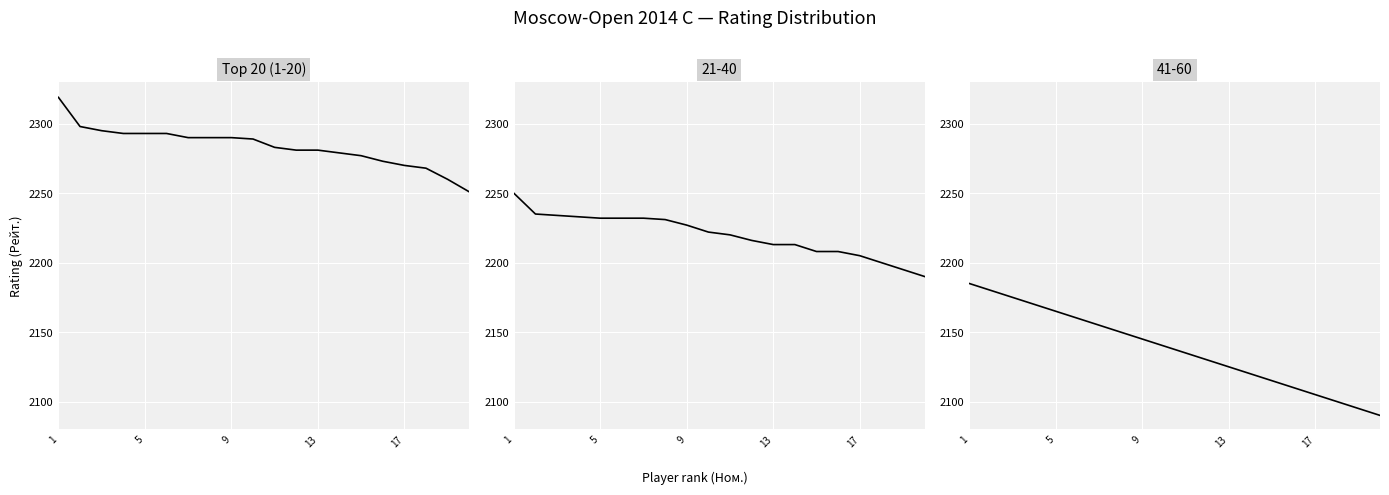

At which label does the data first exceed 2289?

1